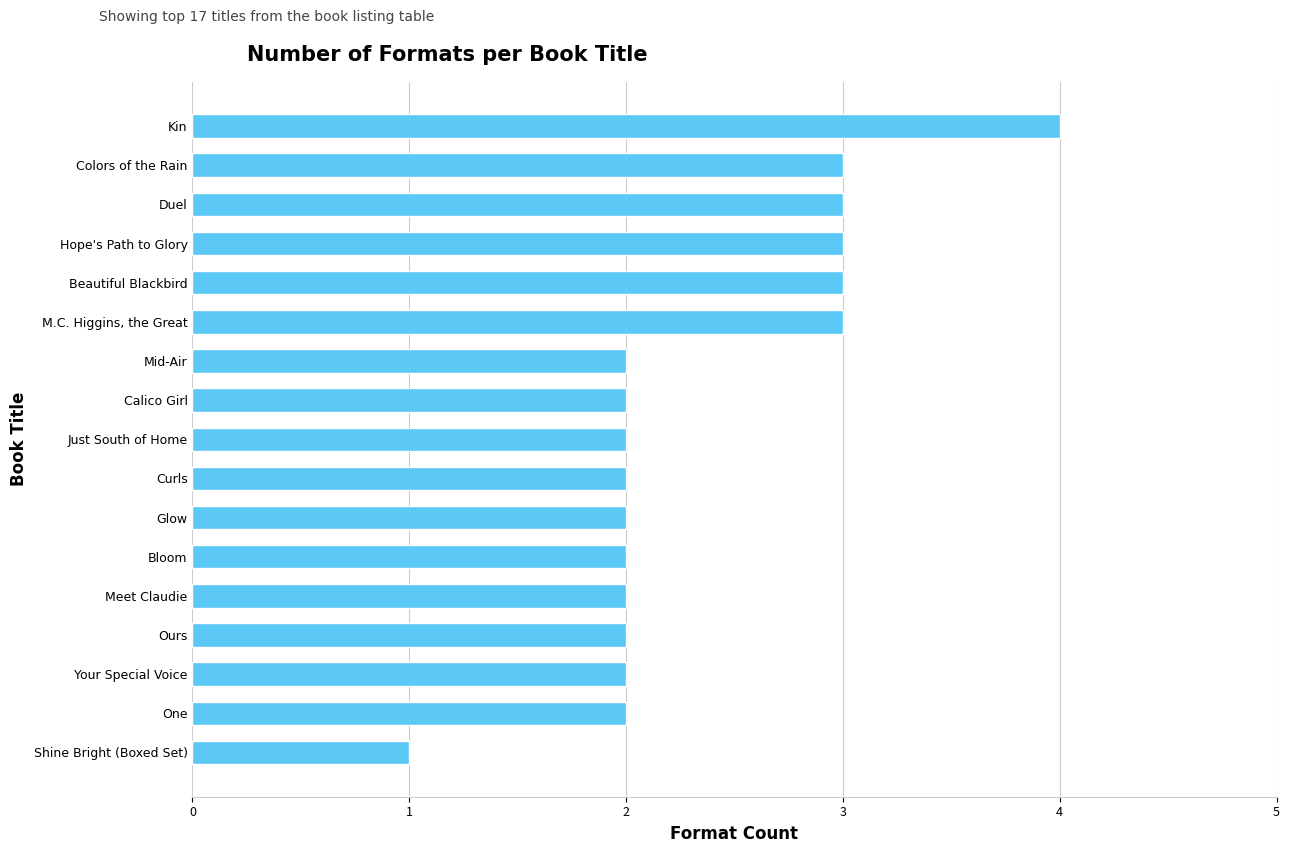

What is the minimum value shown in the chart?

1